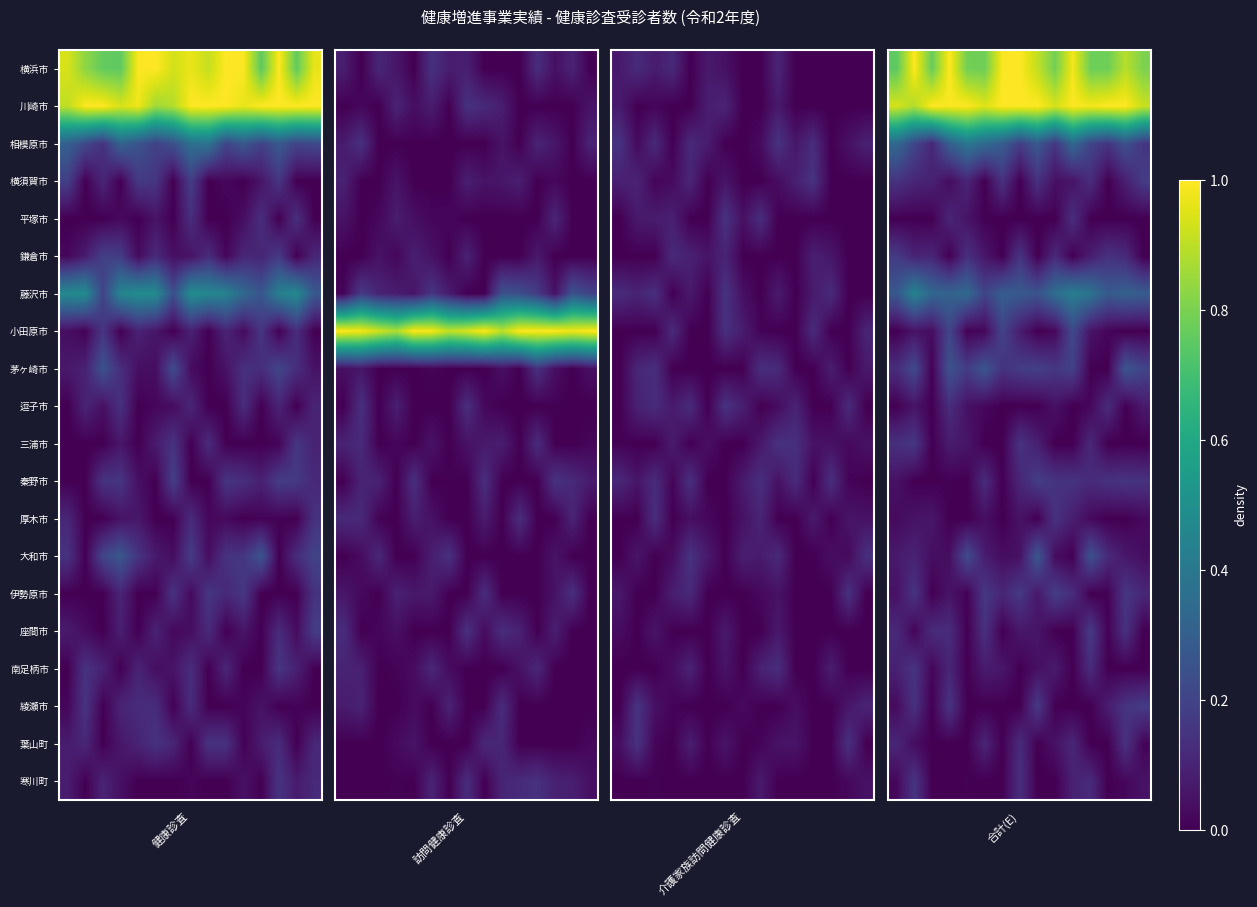

How many distinct data groups are displayed?

20